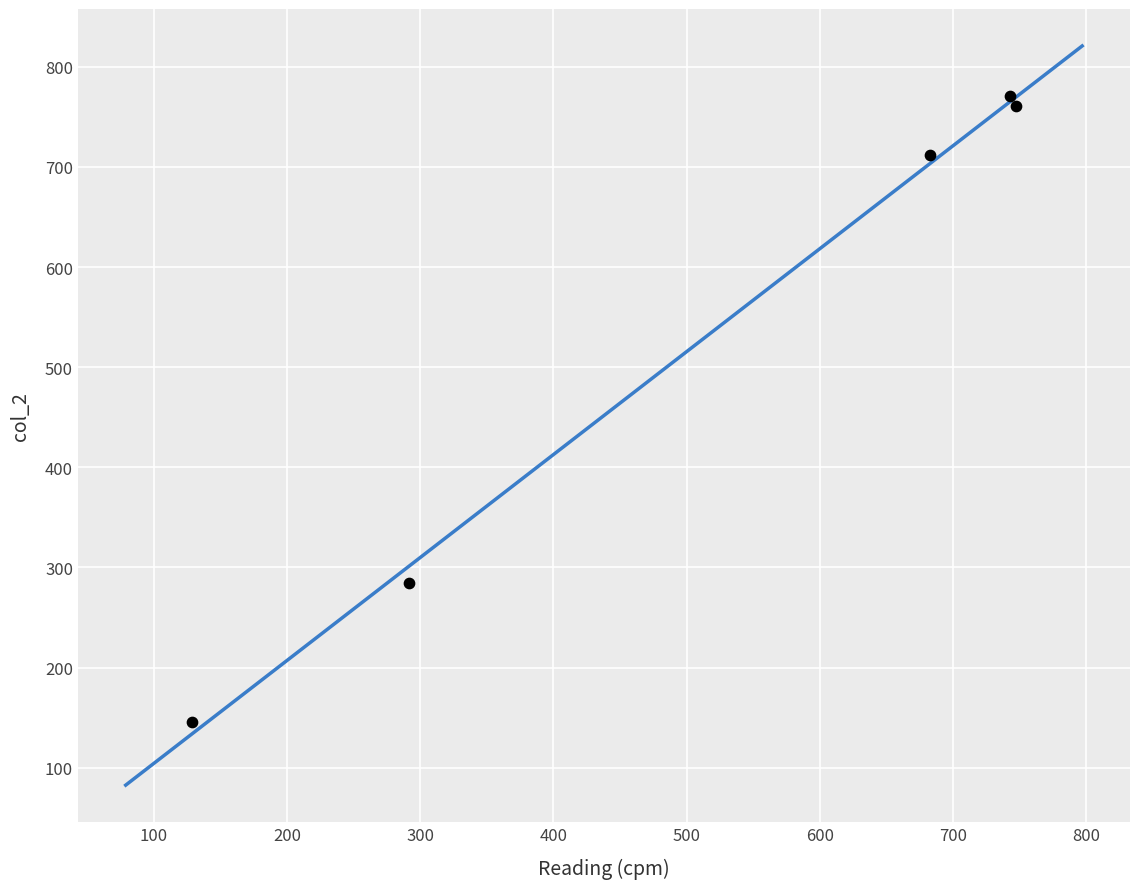

What Y value in the scatter plot is closest to 458?

284